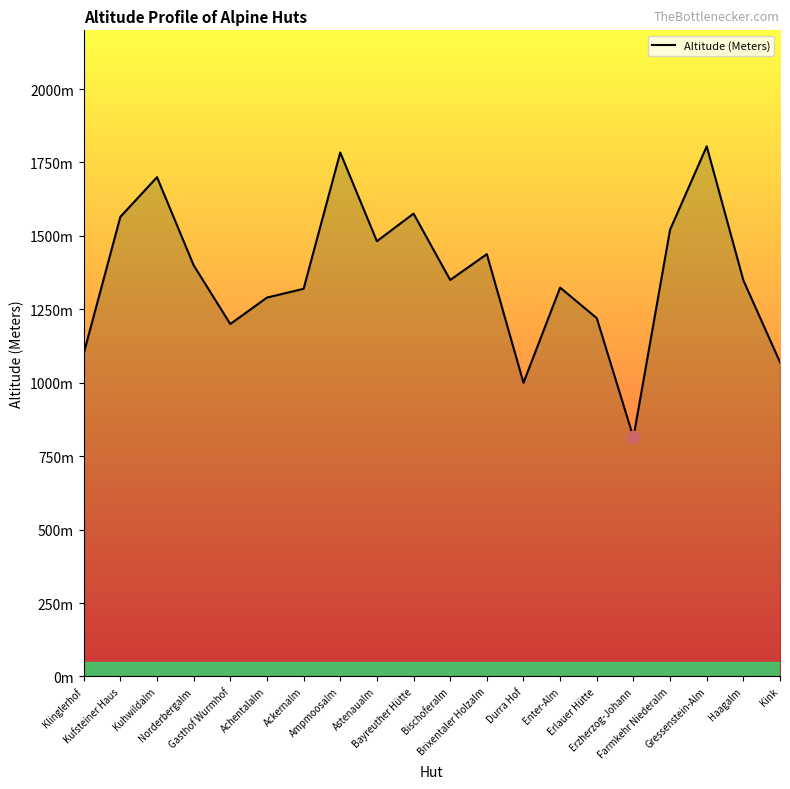

What is the change in value from Ampmoosalm to Erlauer Hütte?

-564